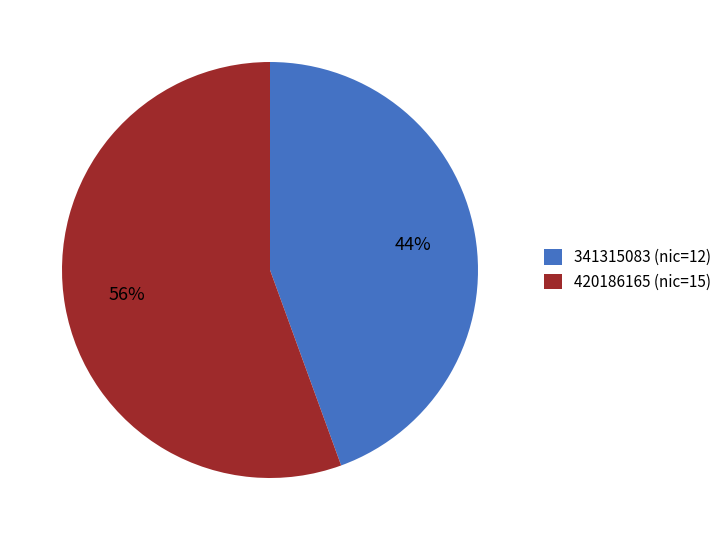

To the nearest percent, what portion does 341315083 represent?

44%